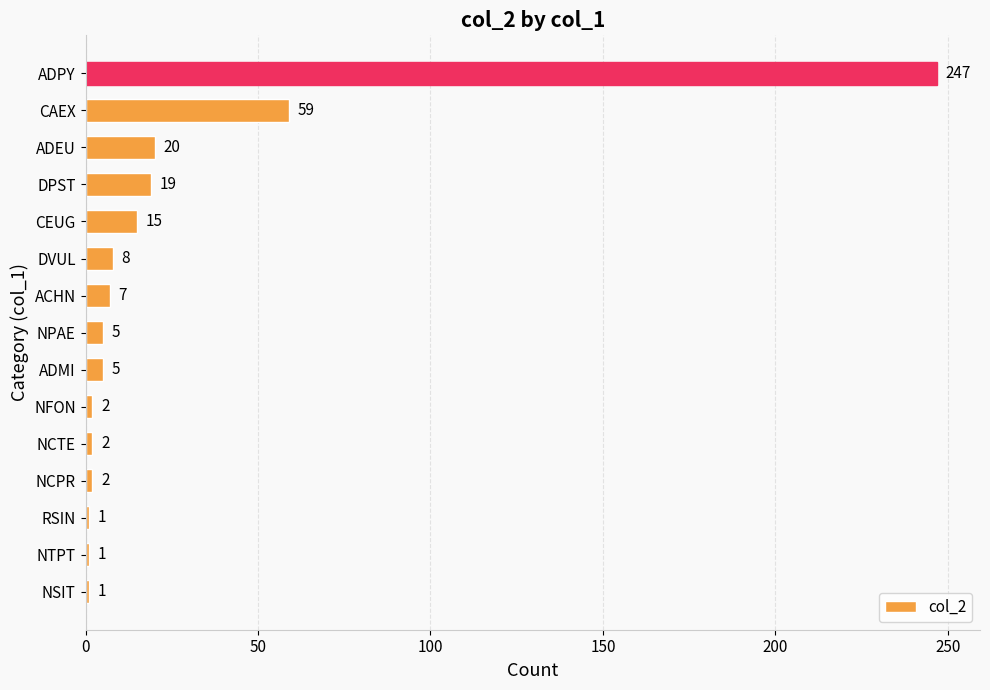

Where is the data nearest to the value 124?

CAEX